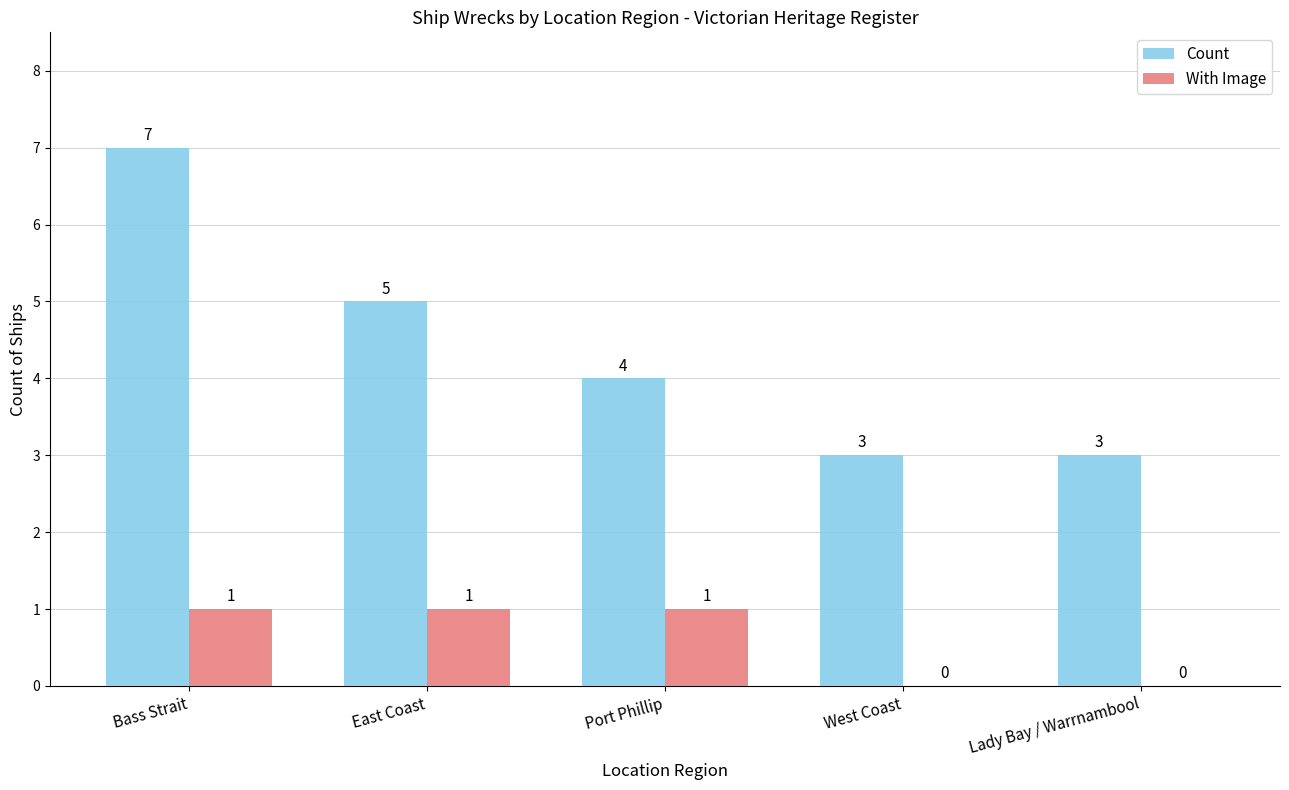

Reading left to right, transcribe all the data shown in this chart.

Count: 7	5	4	3	3
With Image: 1	1	1	0	0